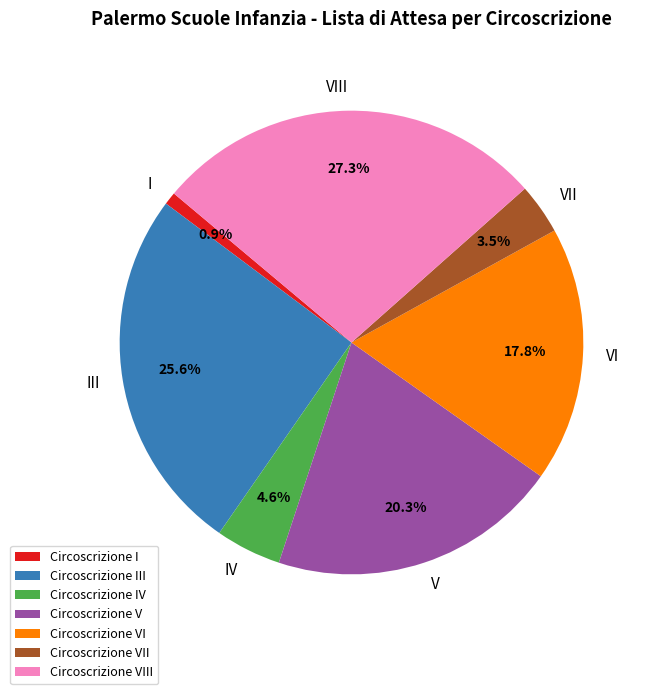

True or false: IV accounts for 5% of the total.

True